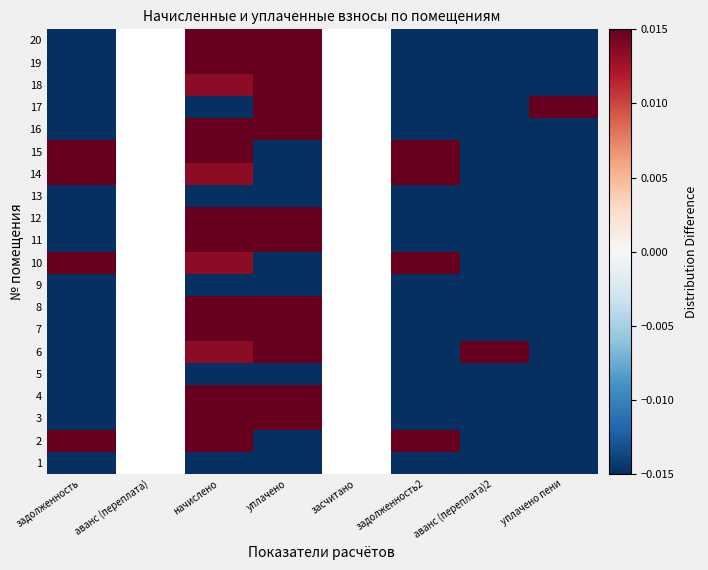

Which series has the widest spread of values?

2